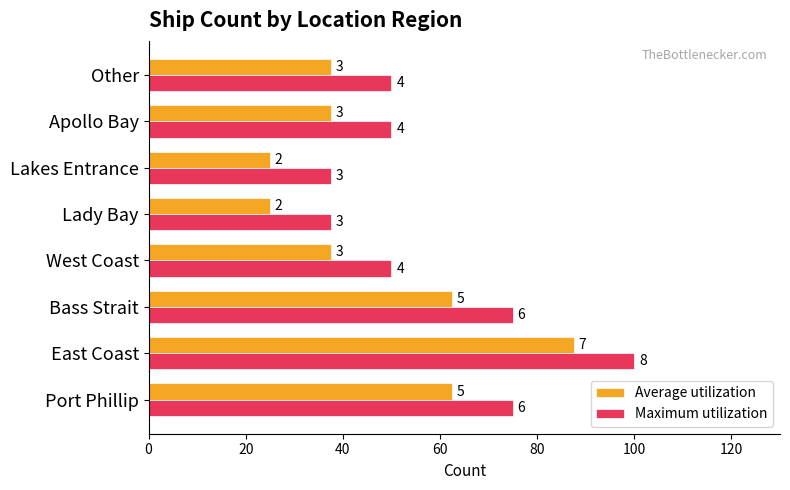

What is the maximum value shown in the chart?

100.0